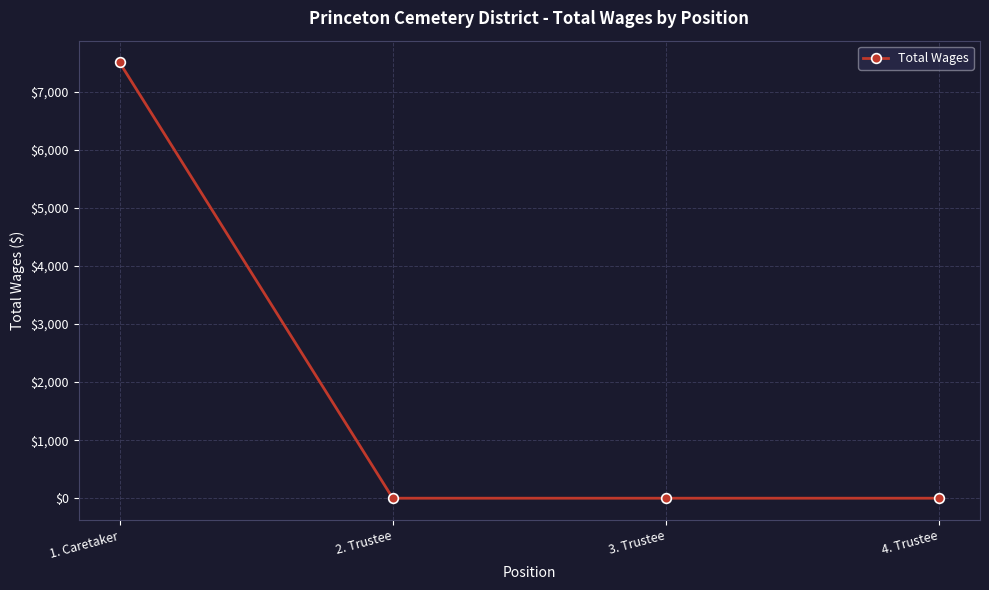

What is the sum of all values?

7506